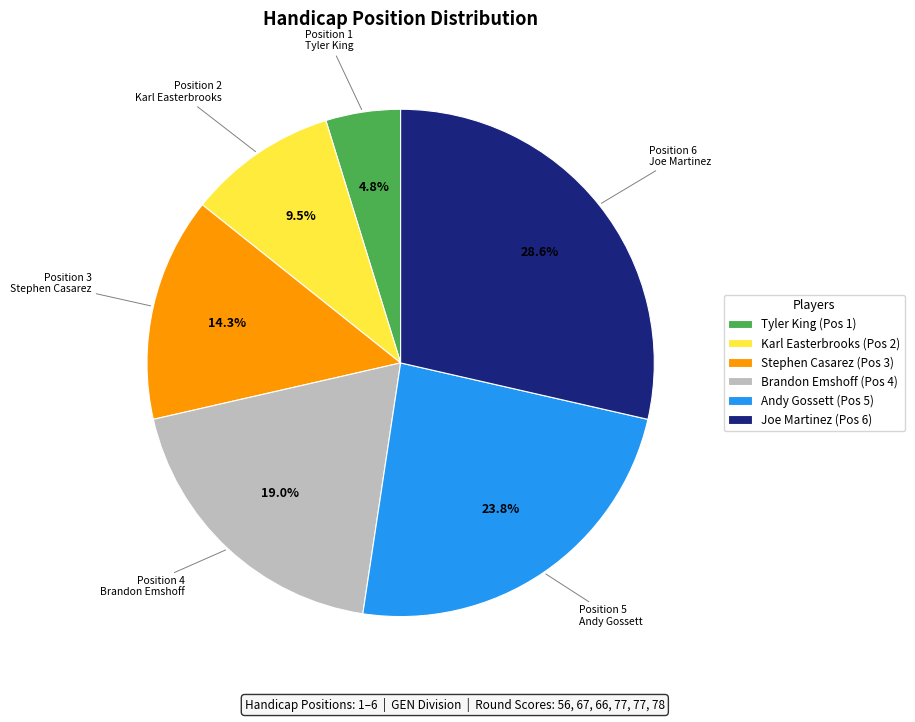

To the nearest percent, what is the average slice percentage?

17%